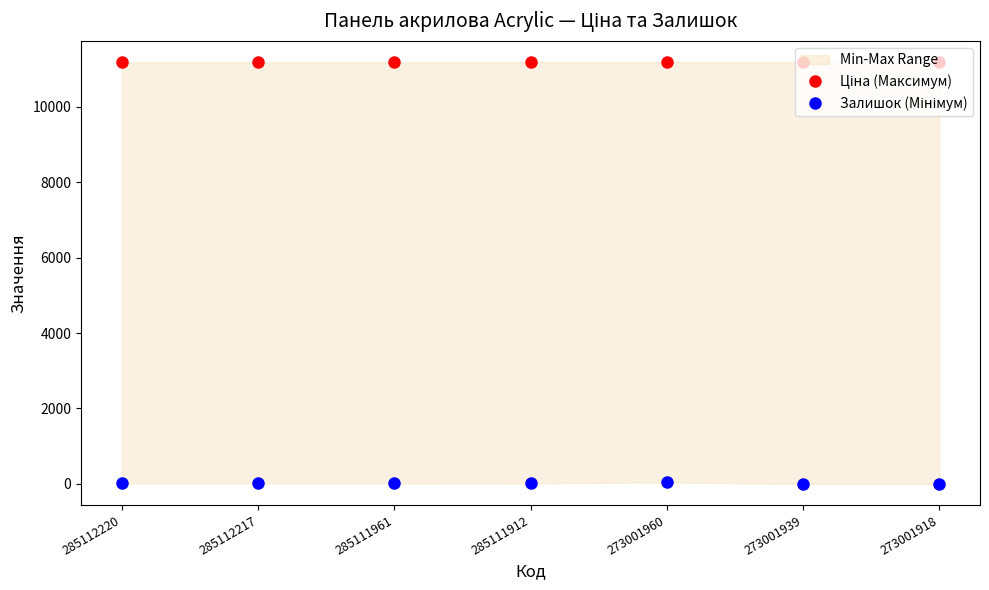

Reading right to left, extract all data points from this chart.

Ціна (Максимум): 11188.2	11188.2	11188.2	11188.2	11188.2	11188.2	11188.2
Залишок (Мінімум): 0.0	0.0	38.0	15.0	17.0	17.0	17.0